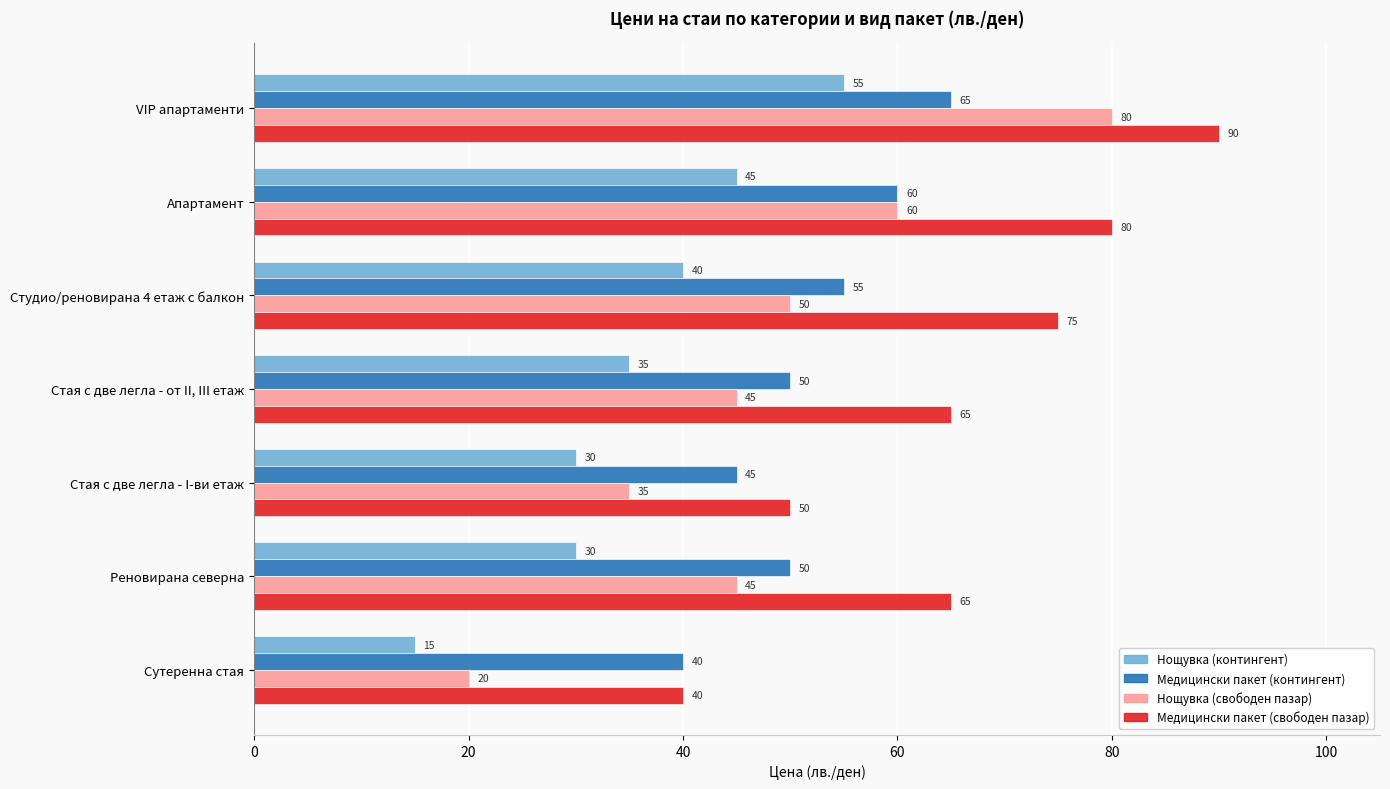

What is the difference between the maximum and second lowest values in the Медицински пакет (контингент) series?

20